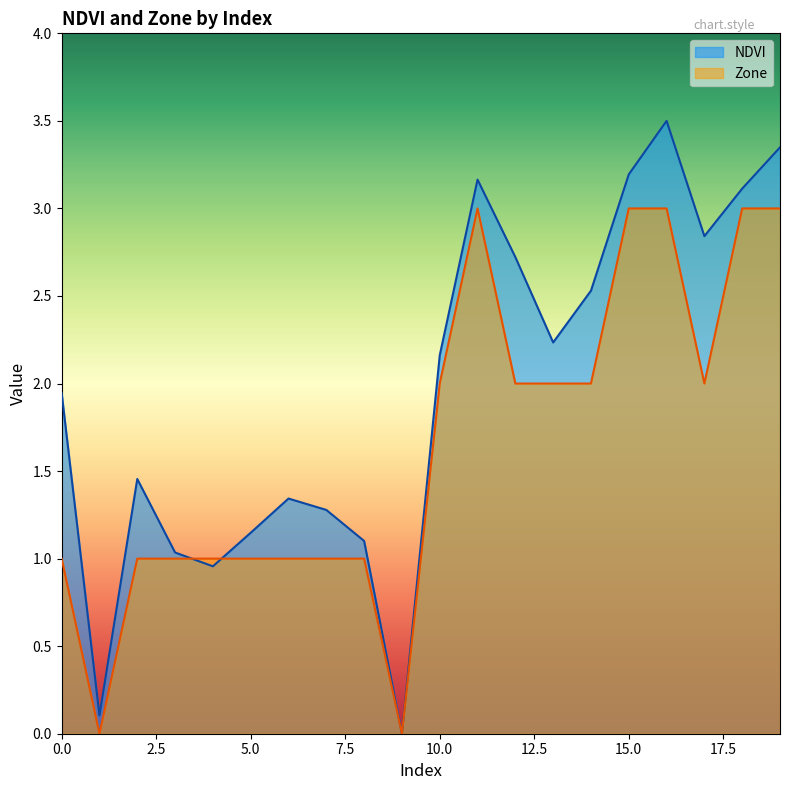

Where is the first local minimum for NDVI?

1